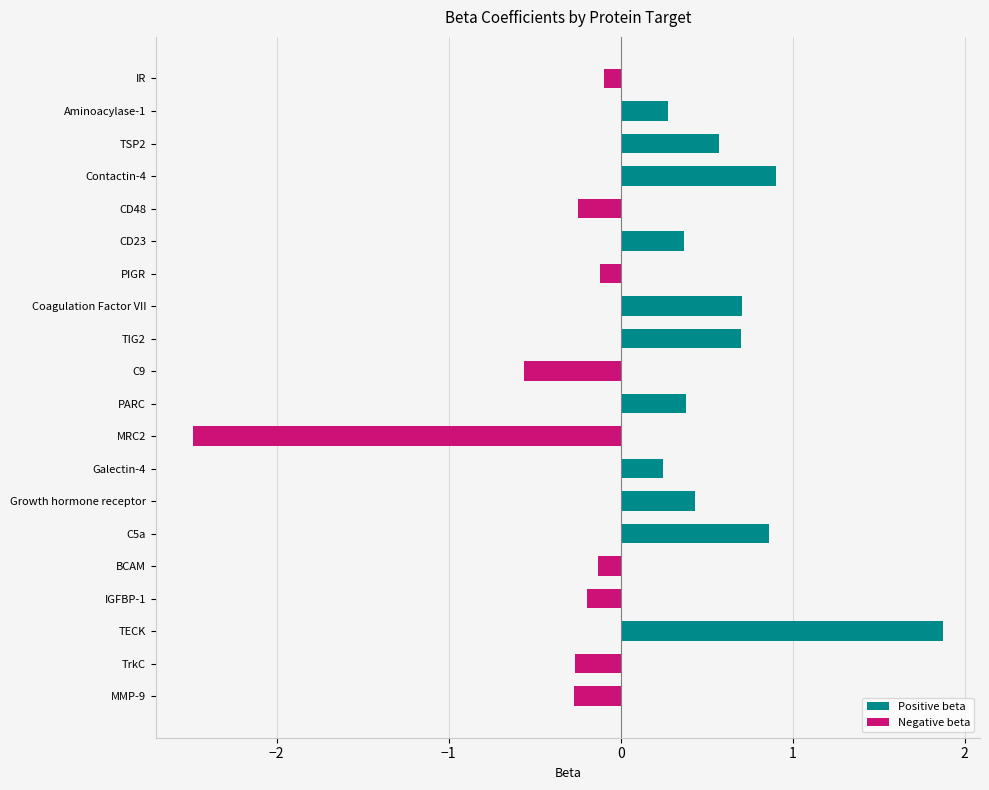

What value does the data have at MMP-9?

-0.3